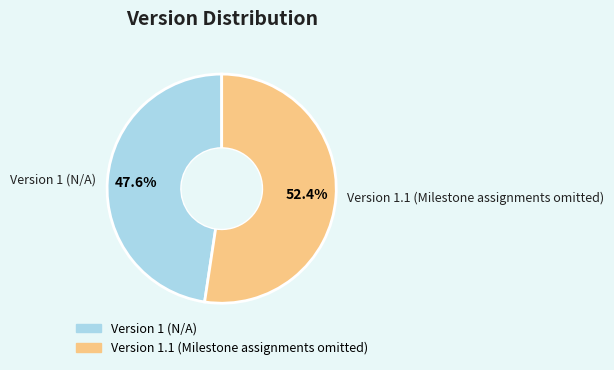

Which has a higher value, Version 1.1 (Milestone assignments omitted) or Version 1 (N/A)?

Version 1.1 (Milestone assignments omitted)